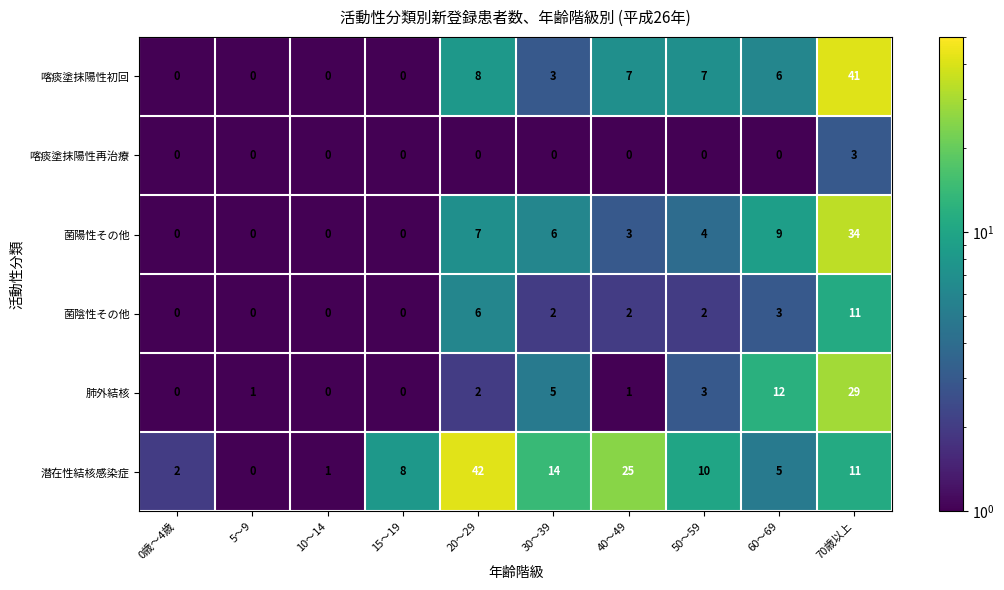

What is the total value across all series at 0歳～4歳?

2